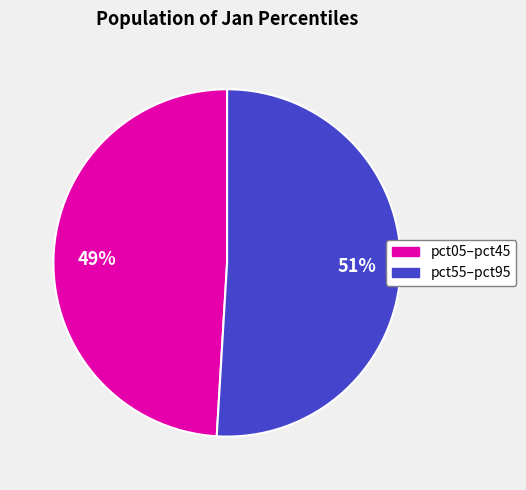

How many slices are in this pie chart?

2